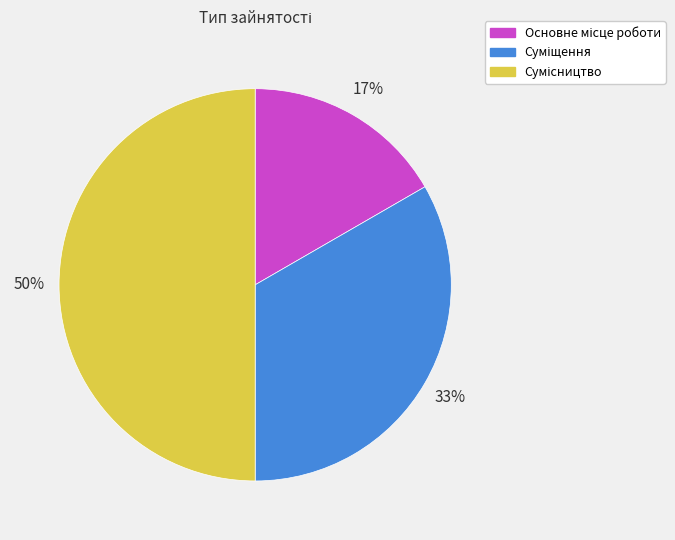

To the nearest percent, what is the difference between the largest and smallest slice percentages?

33%